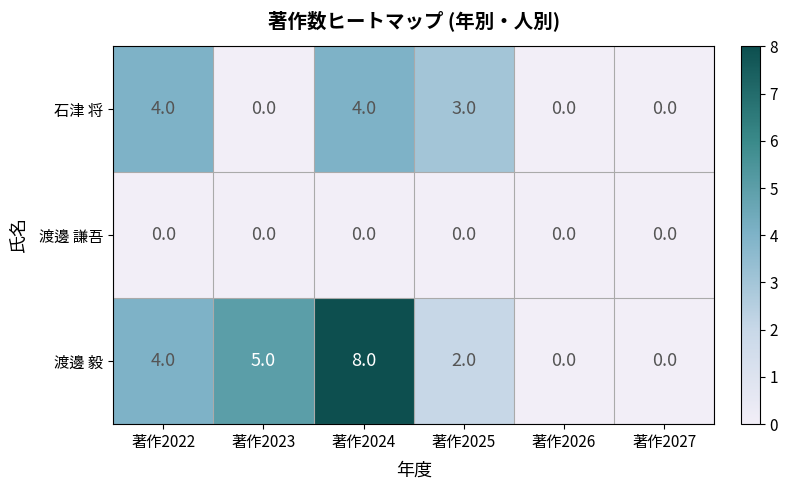

Rank the series by their maximum value, from highest to lowest.

渡邊 毅, 石津 将, 渡邊 謙吾